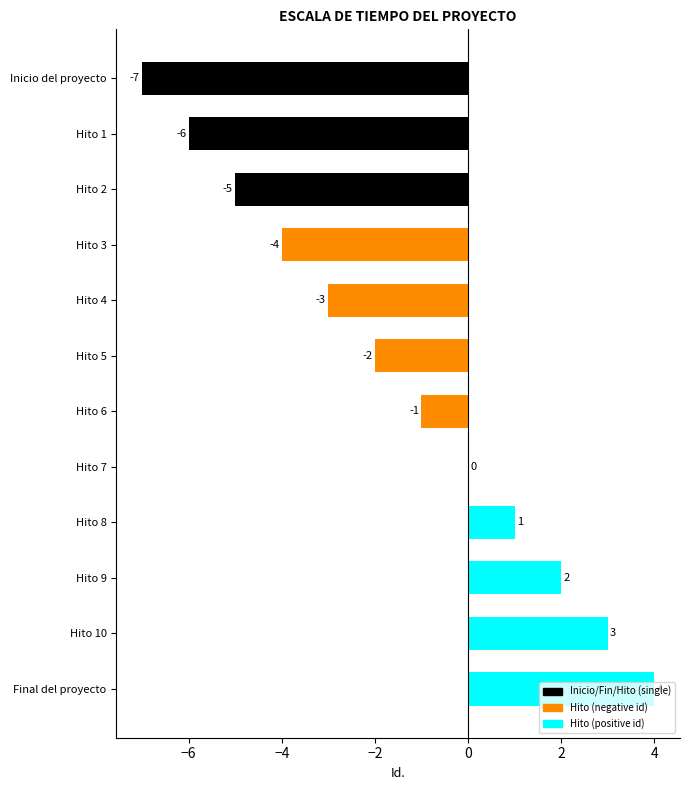

Is it true that the value at Hito 4 is -3?

True